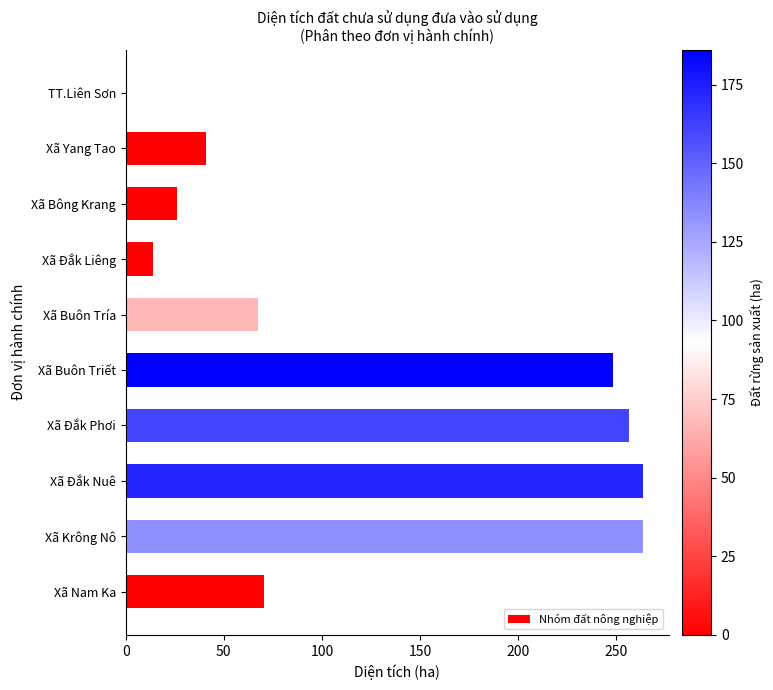

Between Xã Bông Krang and Xã Yang Tao, which is larger?

Xã Yang Tao